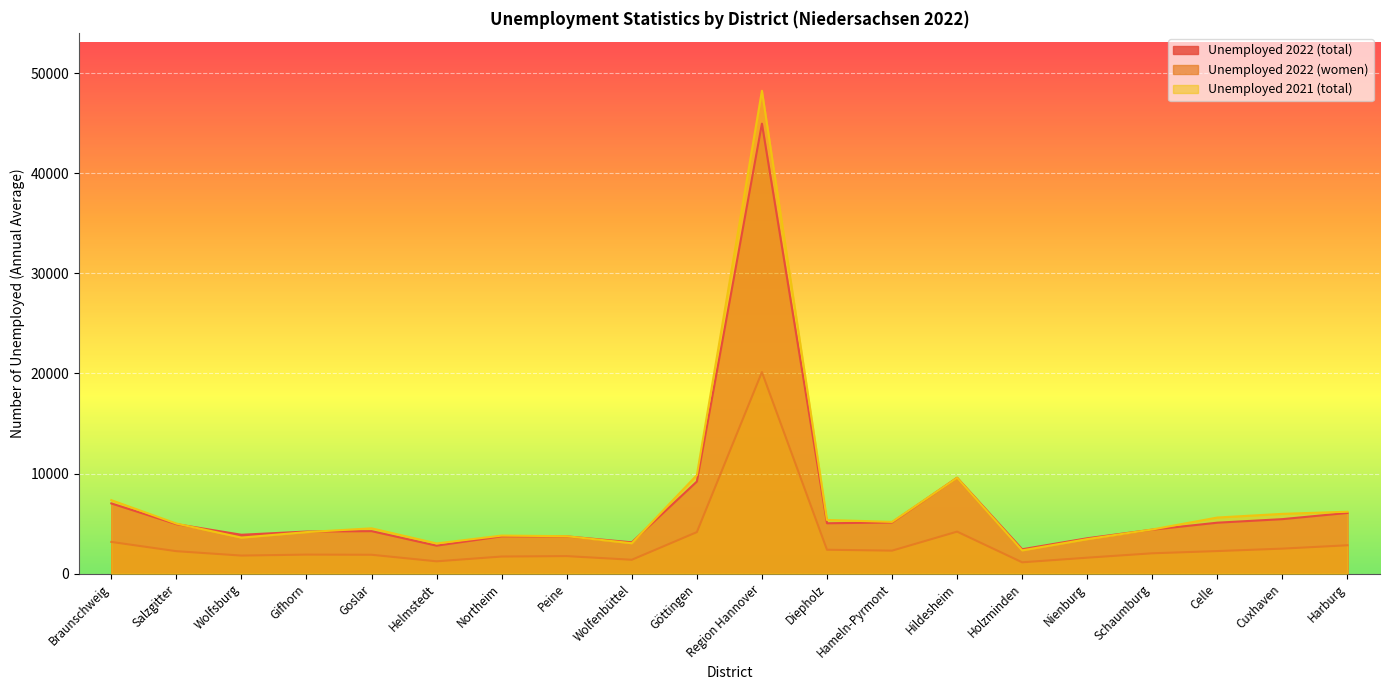

What is the difference between the maximum and second lowest values in the Unemployed 2022 (women) series?

18898.9